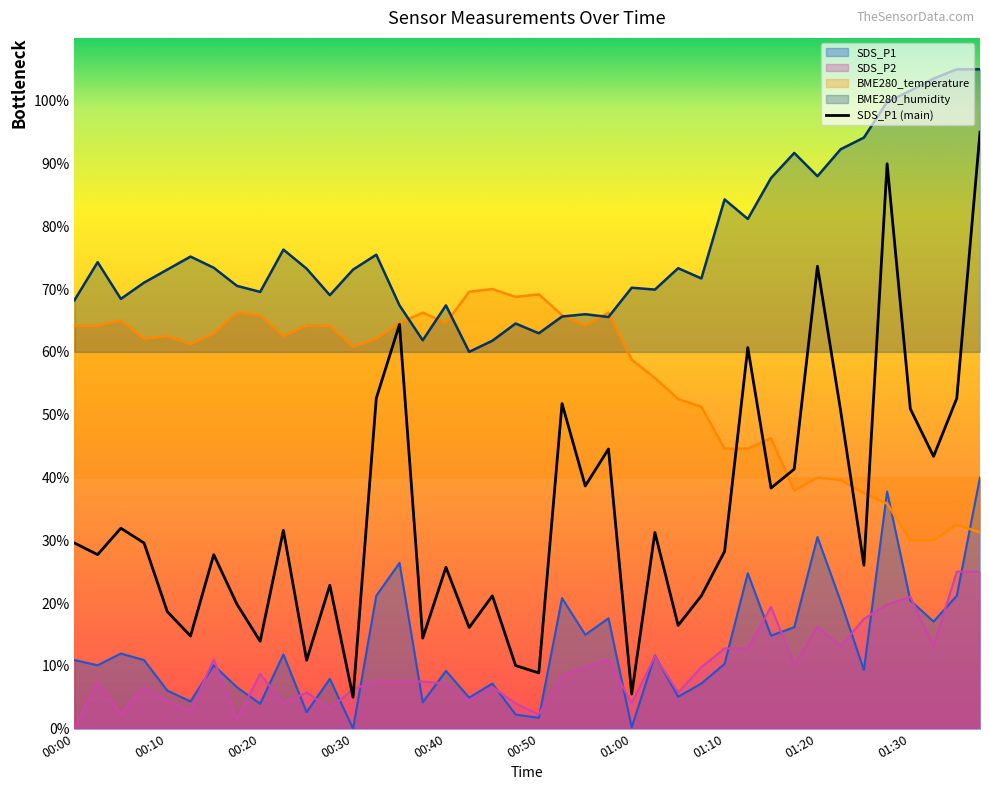

True or false: BME280_humidity and SDS_P2 intersect in this chart.

False